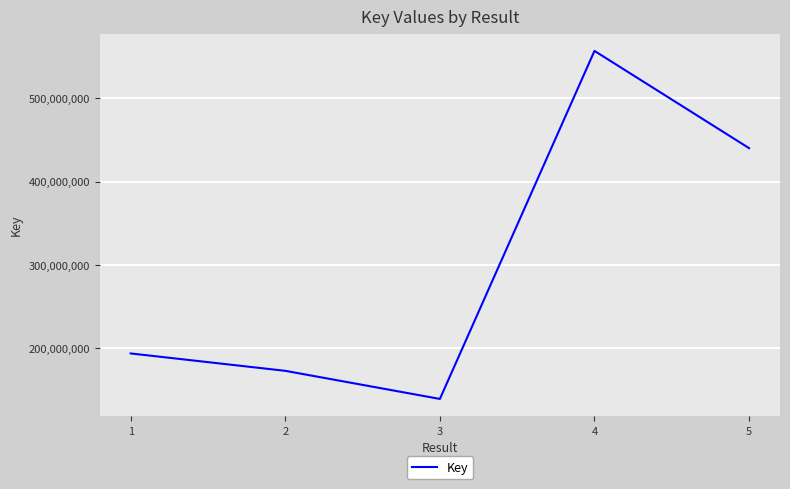

Reading left to right, transcribe all the data shown in this chart.

1=193993545	2=173166943	3=139495470	4=556467259	5=439944467